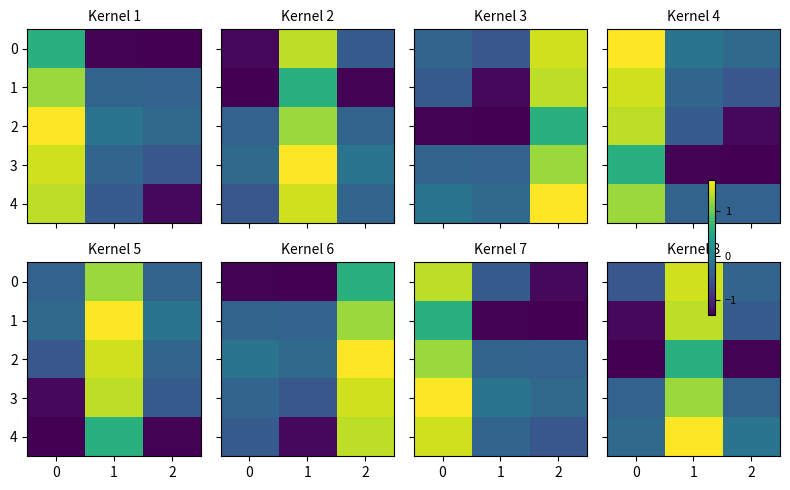

Between 0 and 2, which is larger?

2